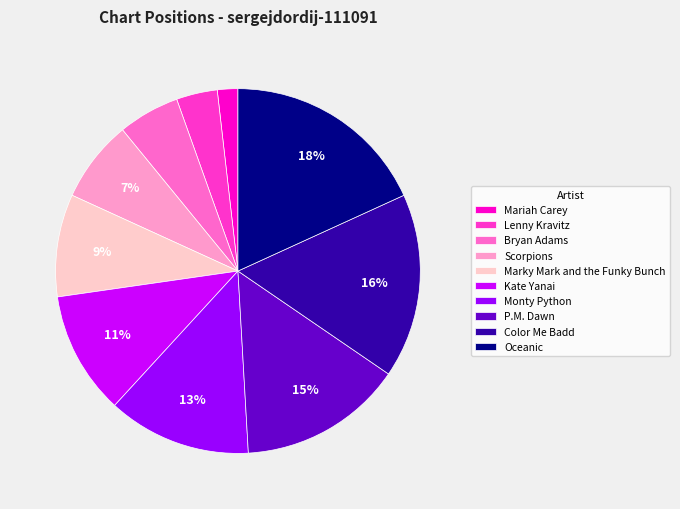

To the nearest percent, what is the average slice percentage?

10%